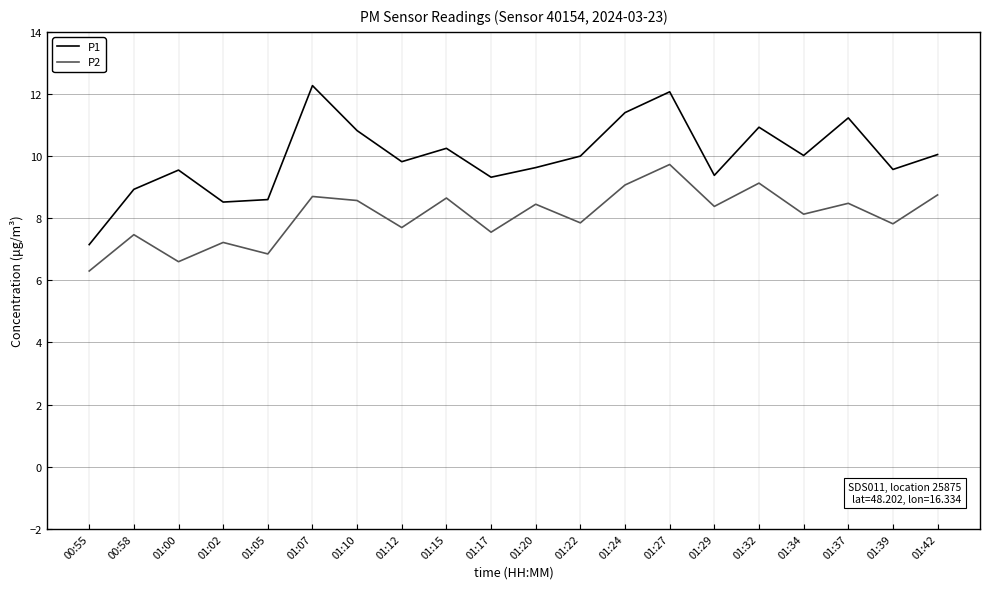

Is this an area chart (filled region under the line)?

No